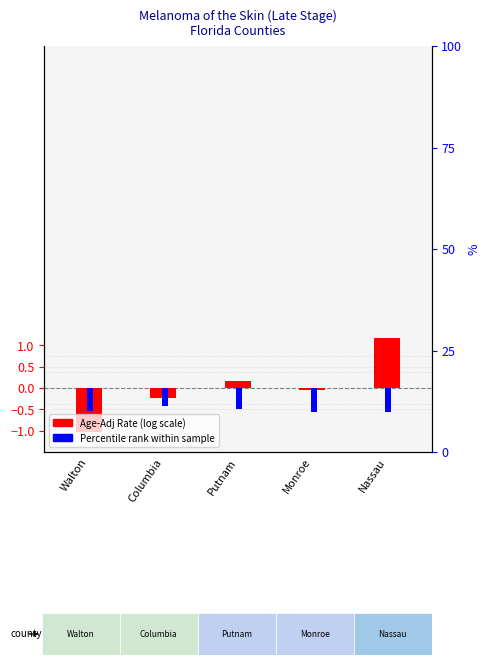

At which category does the chart reach its peak across all series?

Nassau